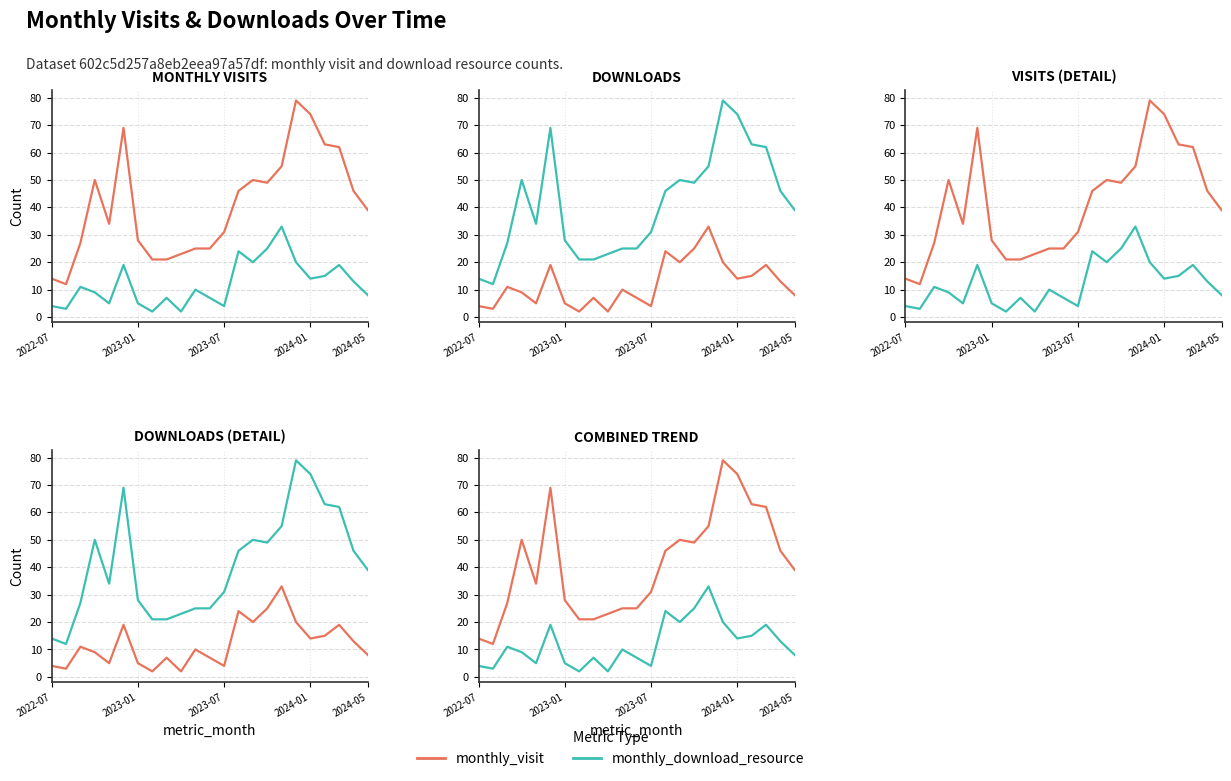

What position from the right is 2023-01?

17